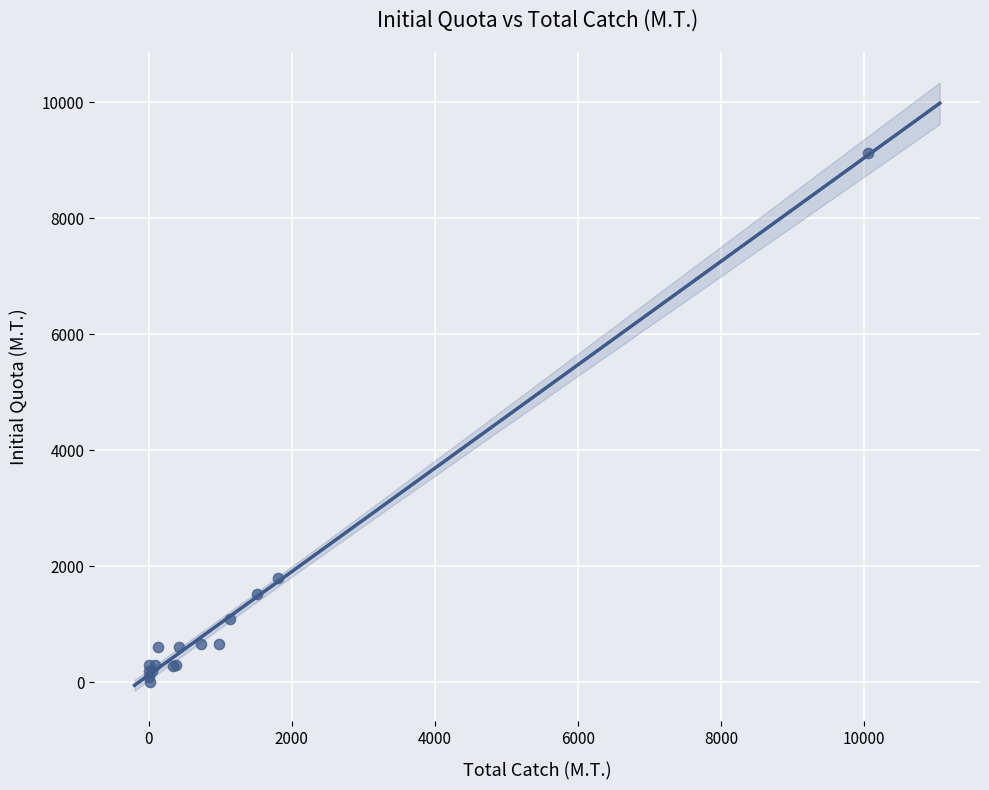

What Y value in the scatter plot is closest to 4558?

1797